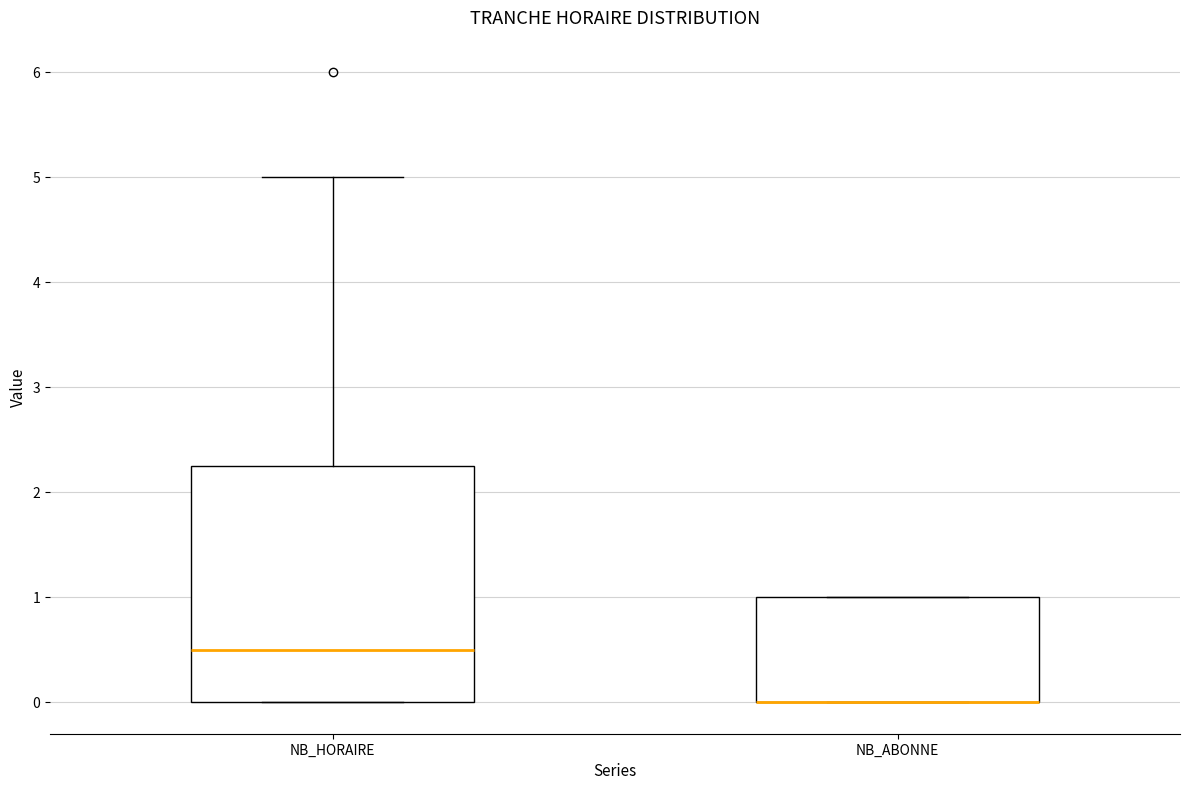

Which box is the tallest, from its lower edge to its upper edge?

NB_HORAIRE